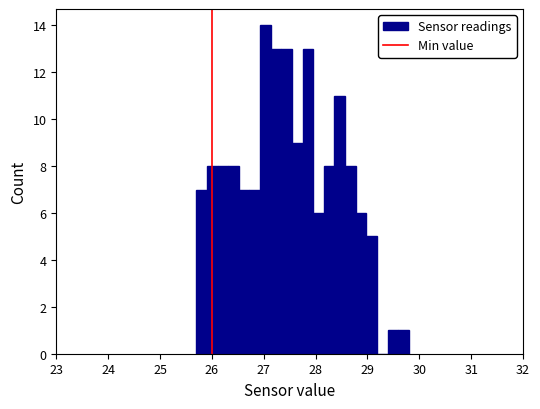

Around what value on the x-axis is the tallest bar? Give the approximate position of its centre, as read against the axis.

27.0